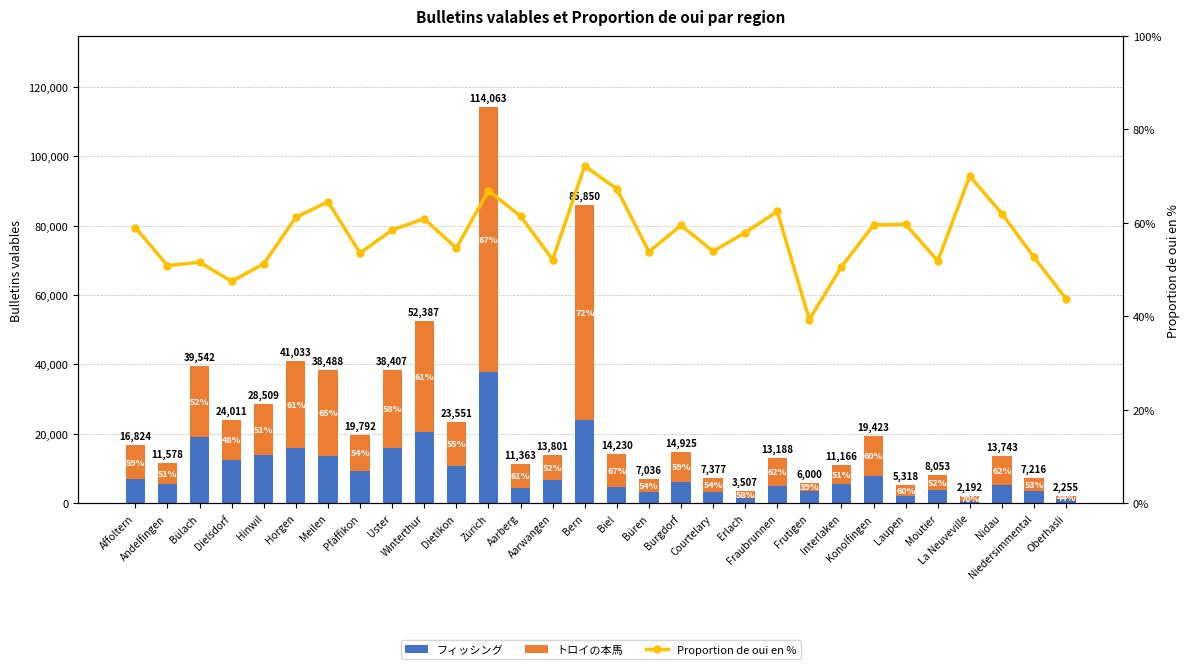

What is the value of the フィッシング bar at the 6th from the left?

15924.9